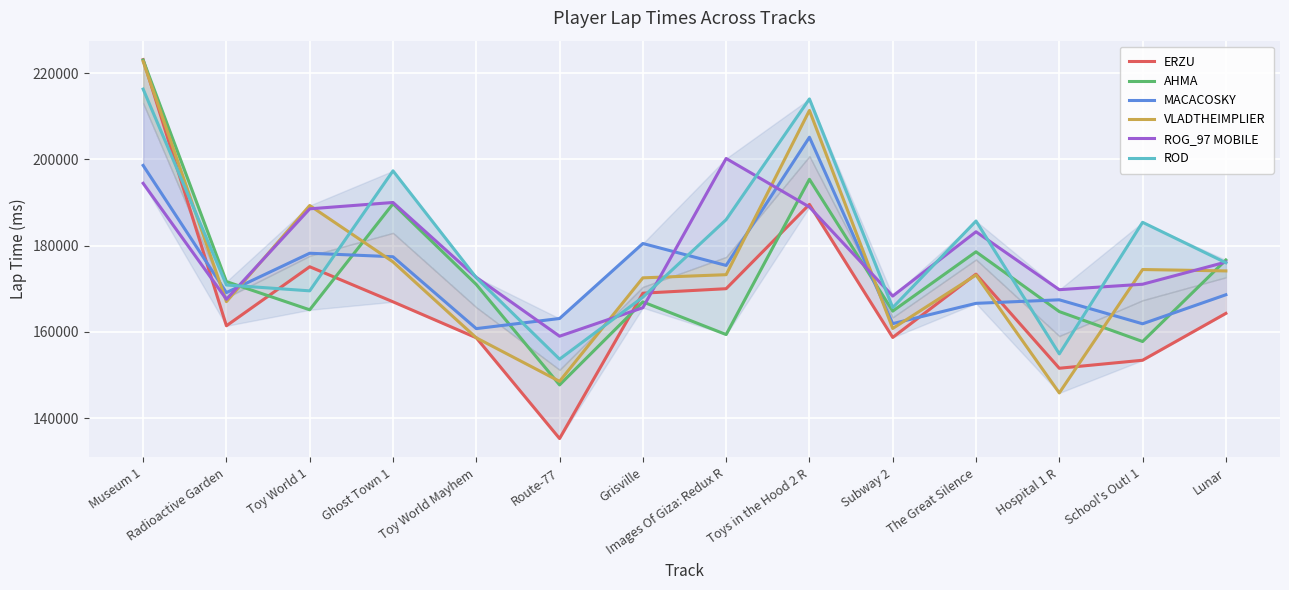

Where is the first local minimum for ROG_97 MOBILE?

Radioactive Garden